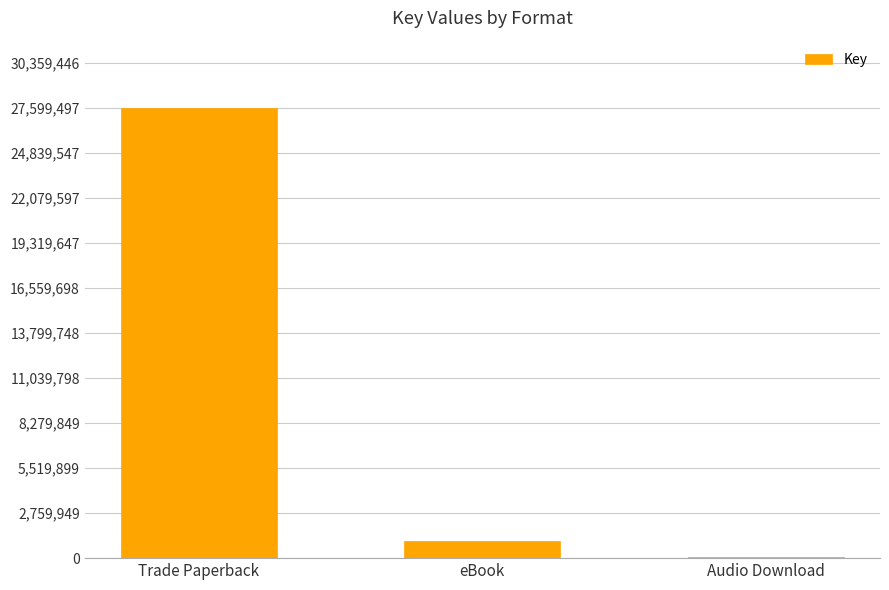

Which category has the highest value across all series?

Trade Paperback